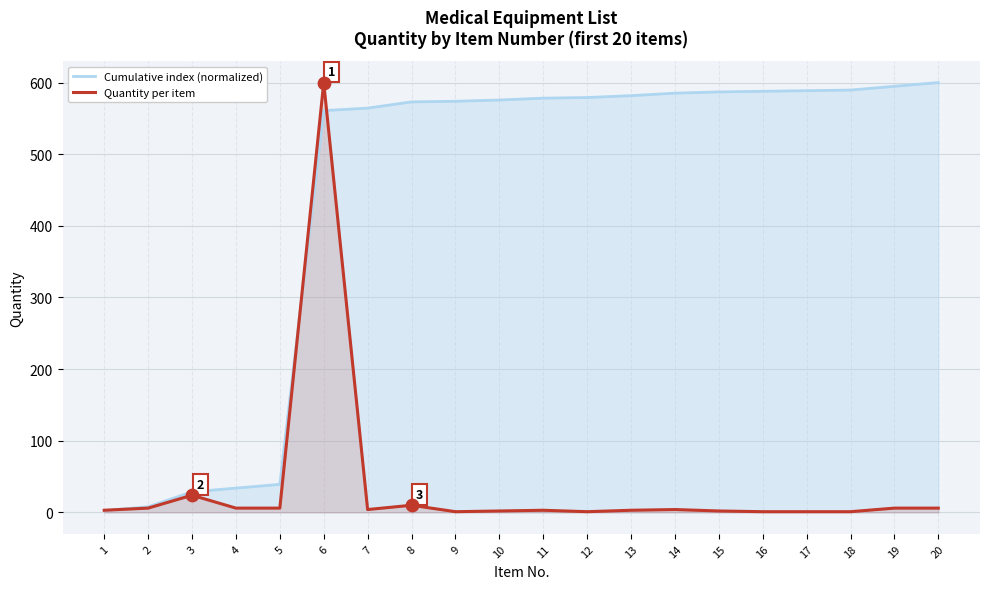

What are all the series names shown in the legend?

Cumulative index (normalized), Quantity per item